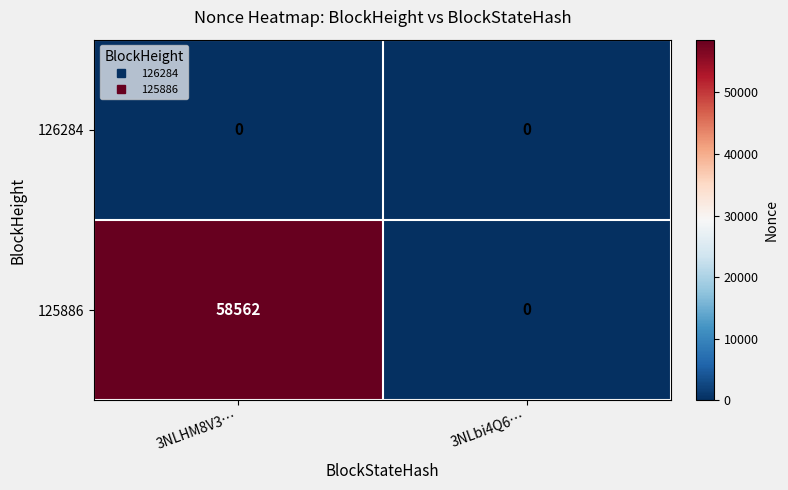

Count the number of categories in the chart.

2